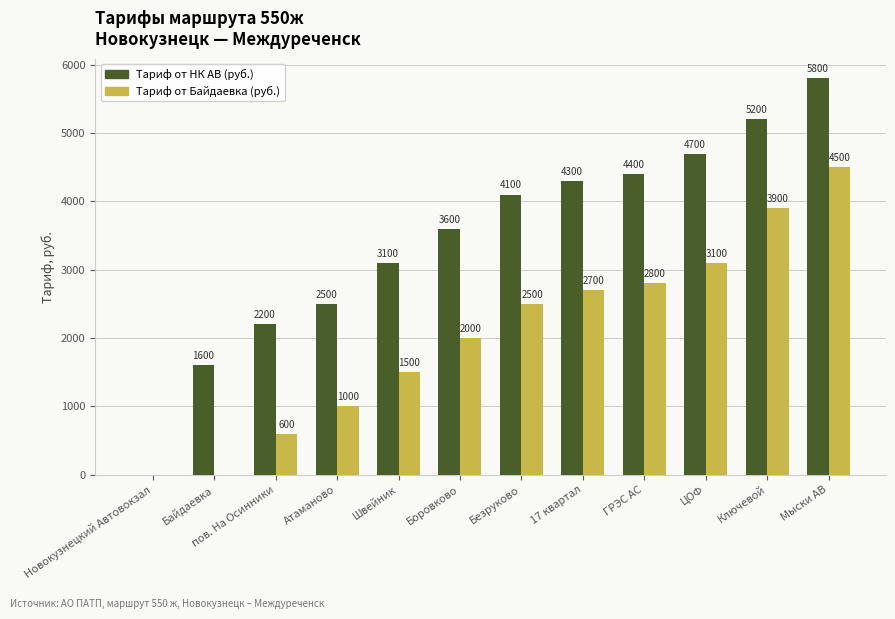

What is the sum of the Тариф от Байдаевка (руб.) values at пов. На Осинники and Мыски АВ?

5100